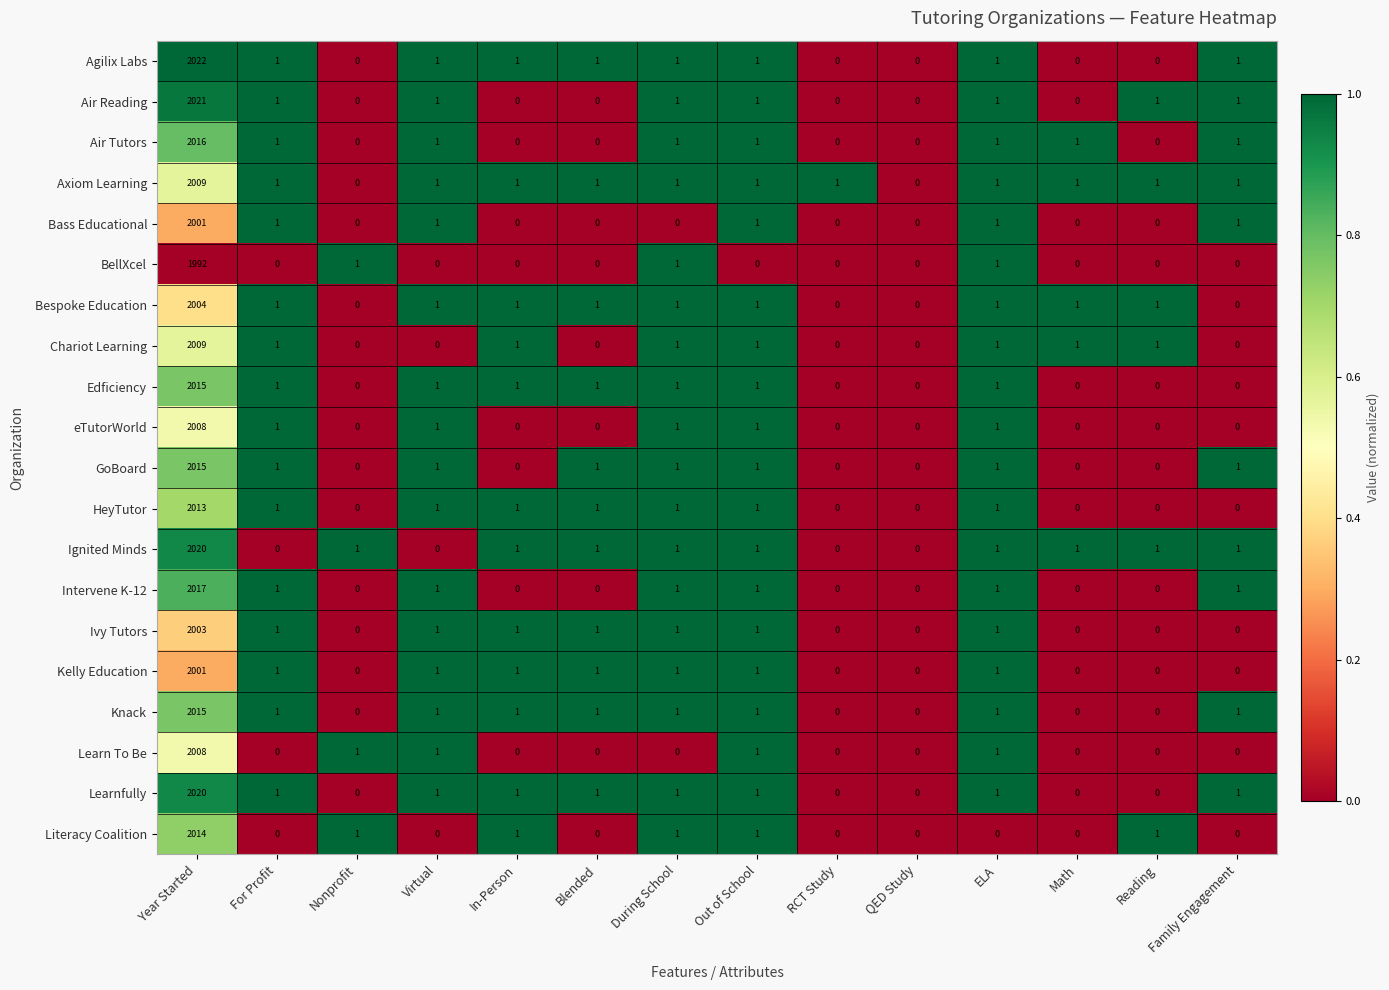

At which category is the sum across all series the highest?

Year Started